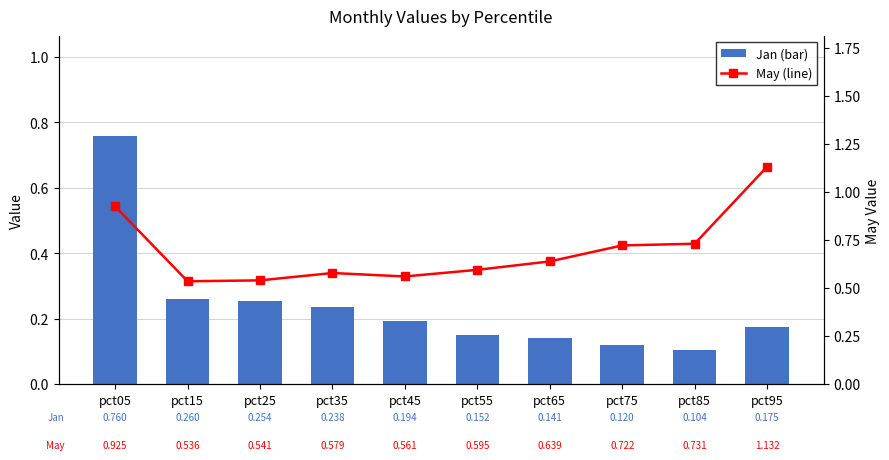

Reading left to right, extract all data points from this chart.

Jan (bar): 0.8	0.3	0.3	0.2	0.2	0.2	0.1	0.1	0.1	0.2
May (line): 0.9	0.5	0.5	0.6	0.6	0.6	0.6	0.7	0.7	1.1